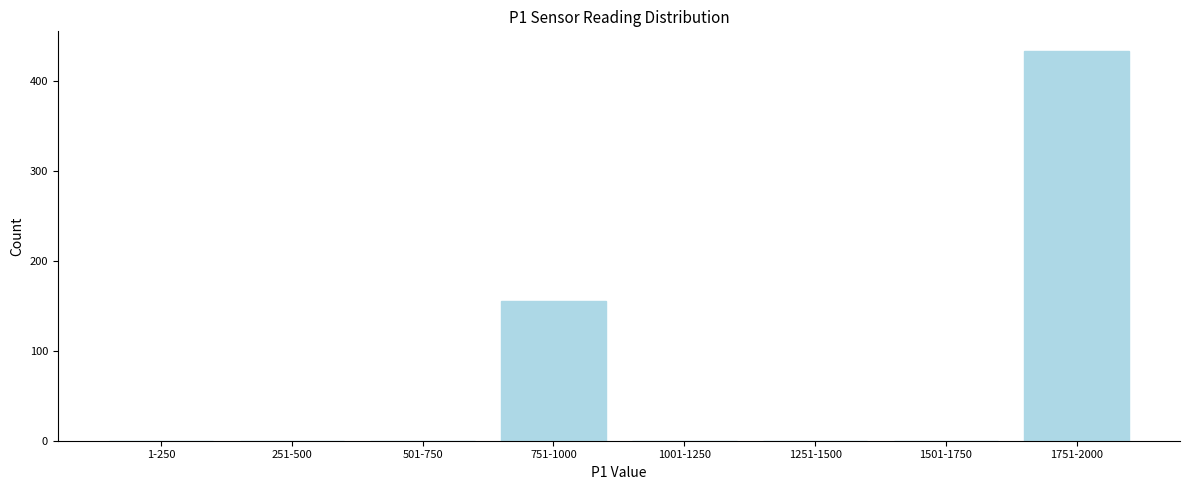

Reading right to left, list all the values displayed in this chart.

1751-2000=433	1501-1750=0	1251-1500=0	1001-1250=0	751-1000=155	501-750=0	251-500=0	1-250=0